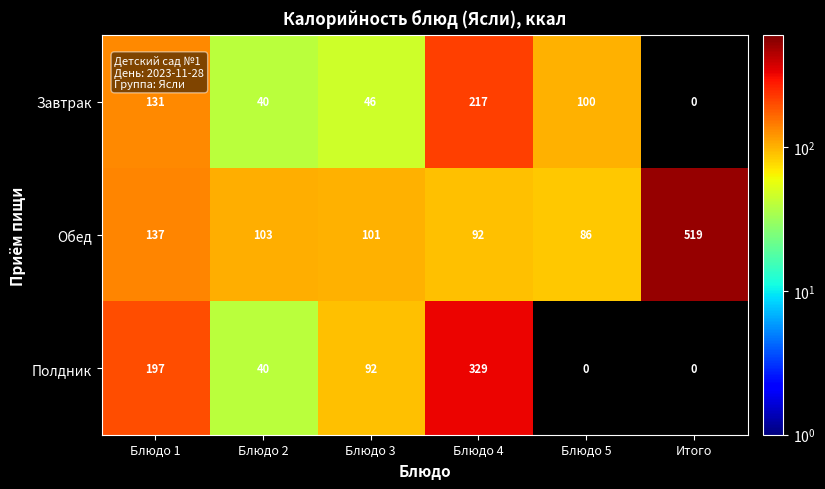

At which category is the sum across all series the highest?

Блюдо 4